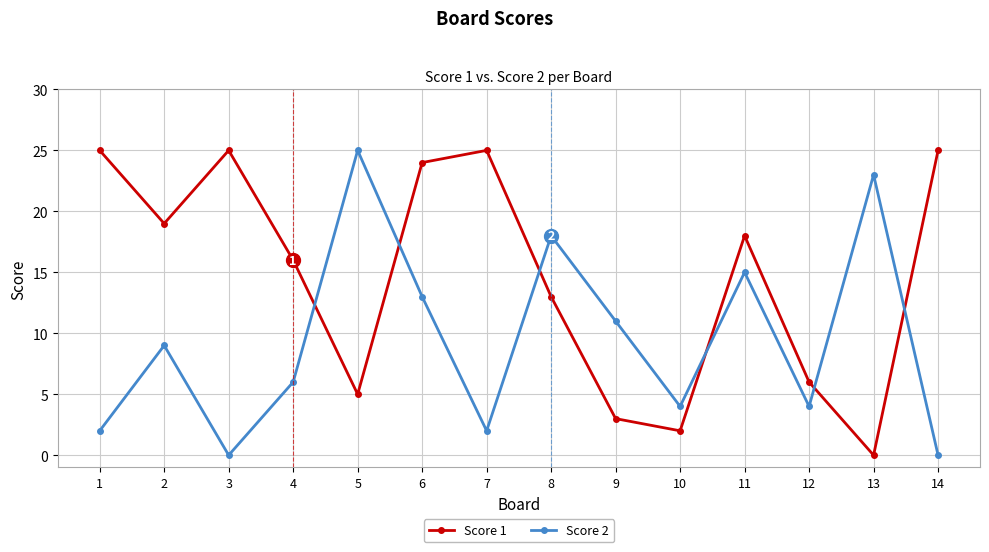

Where is Score 1 nearest to the value 12?

8